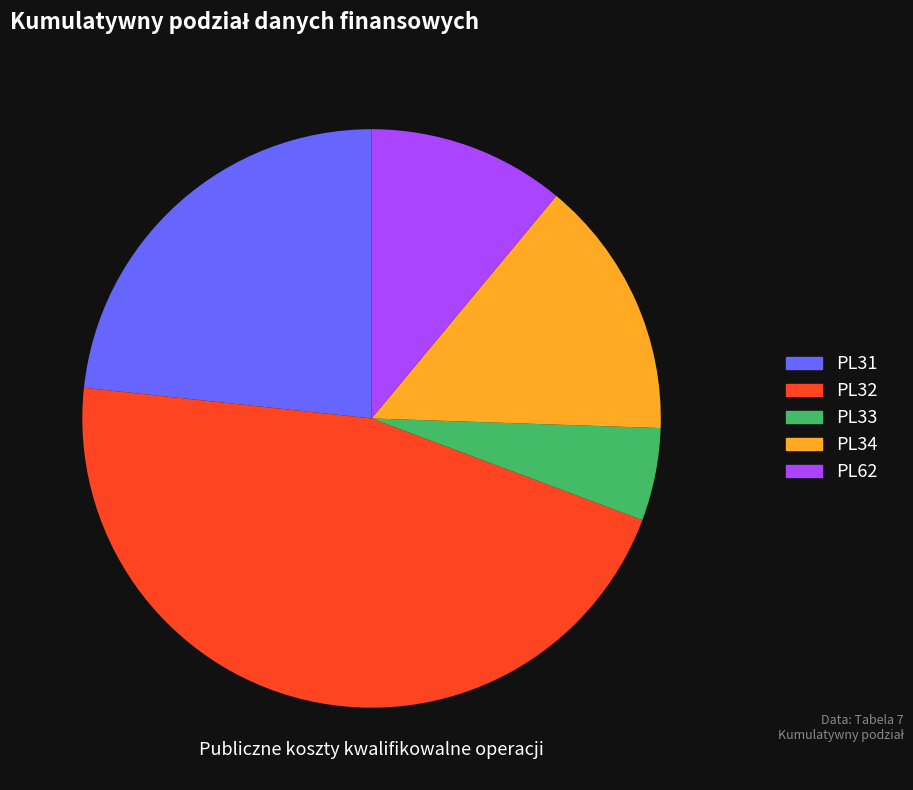

How much of the chart is everything except PL34?

85.5%